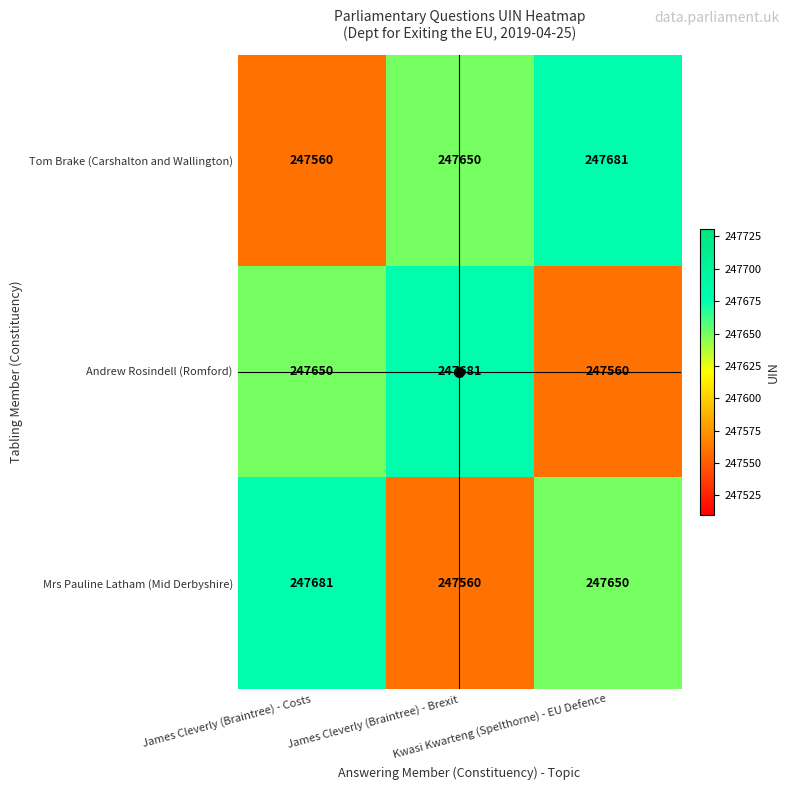

At how many categories does at least one series exceed 247619?

3